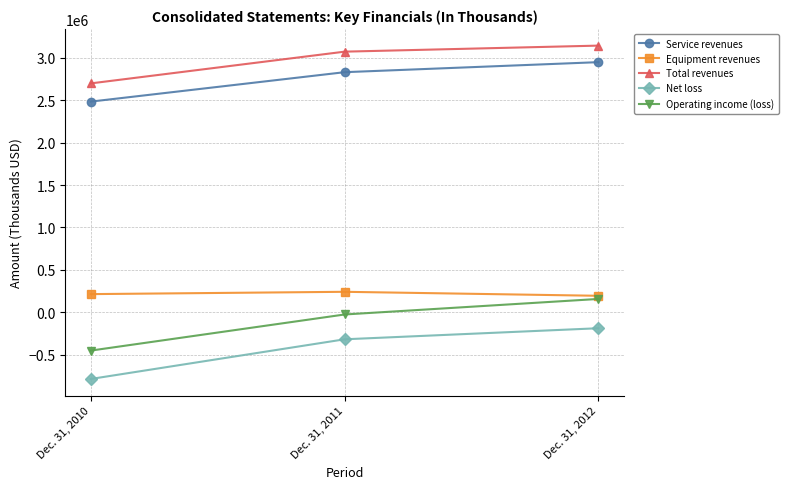

Which category has the highest value in the Operating income (loss) series?

Dec. 31, 2012